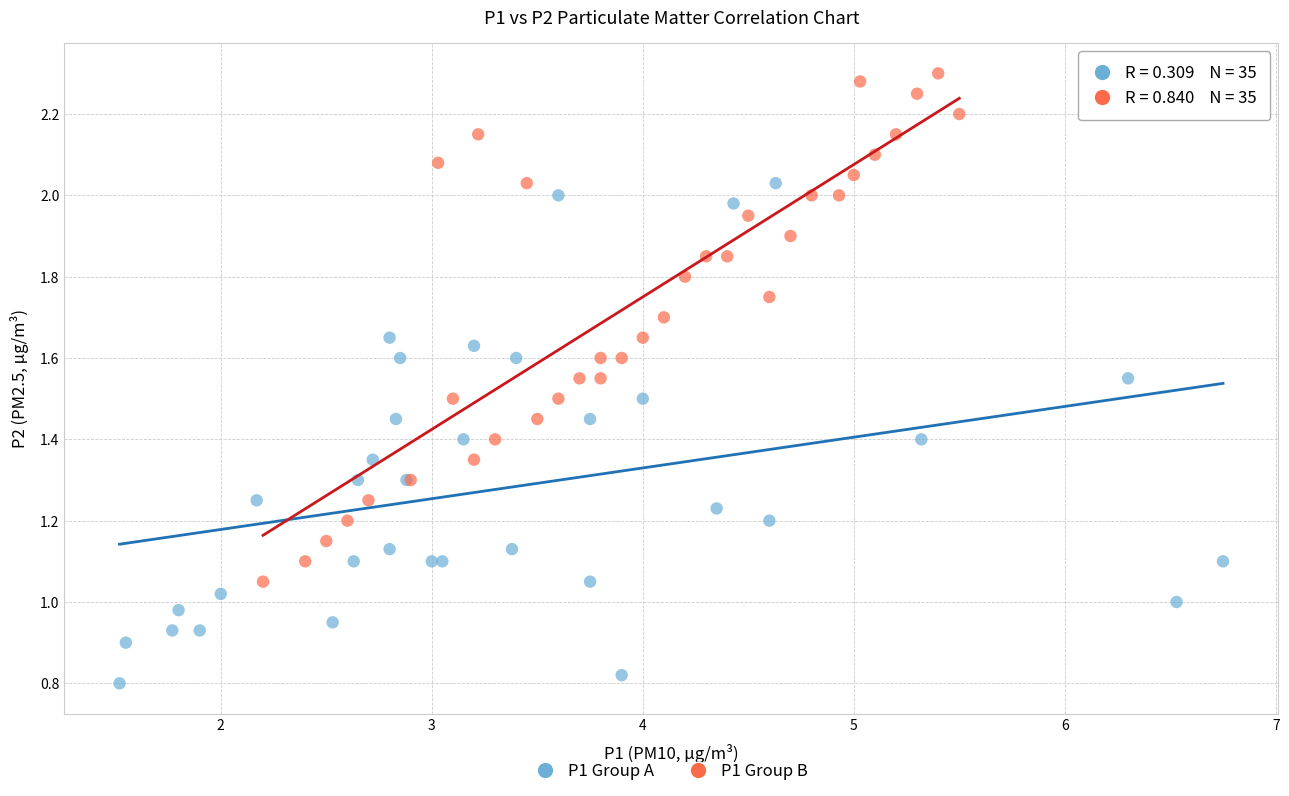

Which series reaches the minimum Y coordinate?

P1 Group A